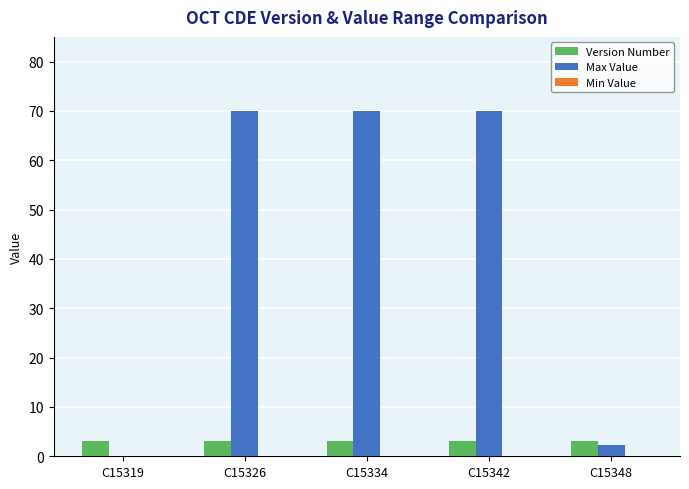

True or false: Max Value has a value of 70.0 at C15342.

True